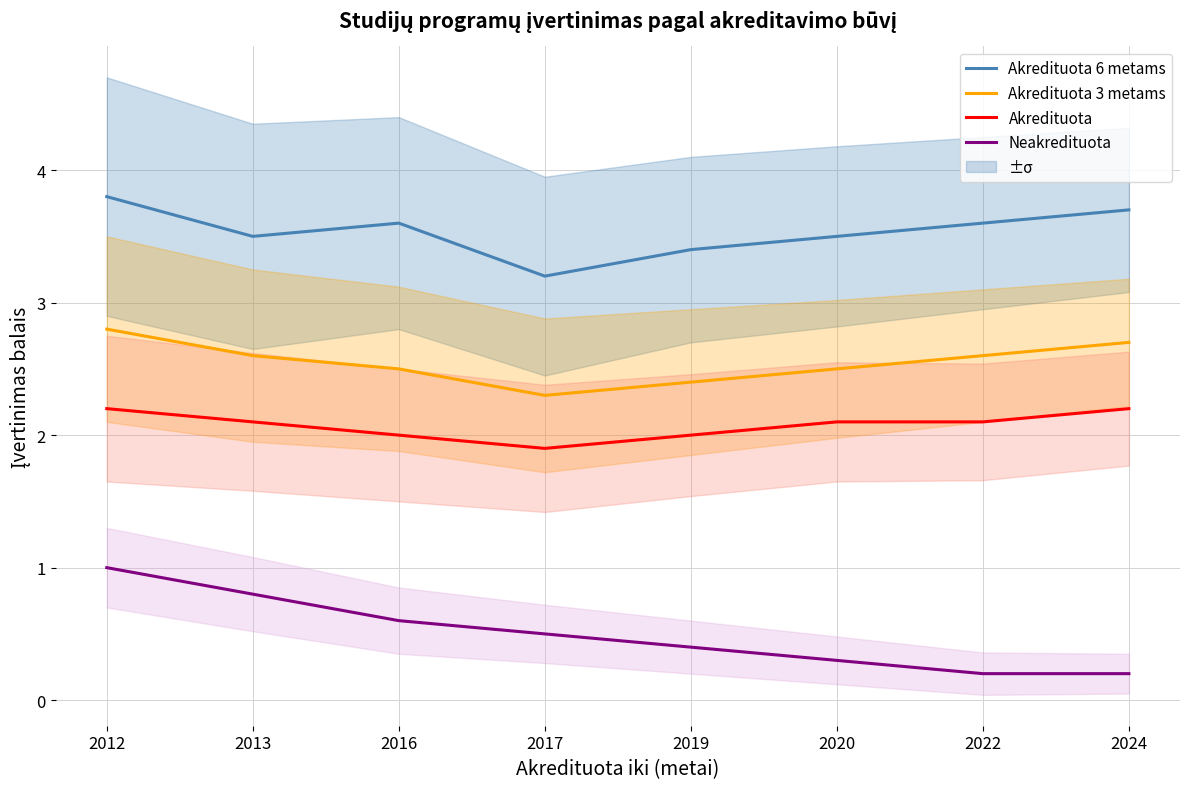

What is the total value across all series at 2012?

9.8